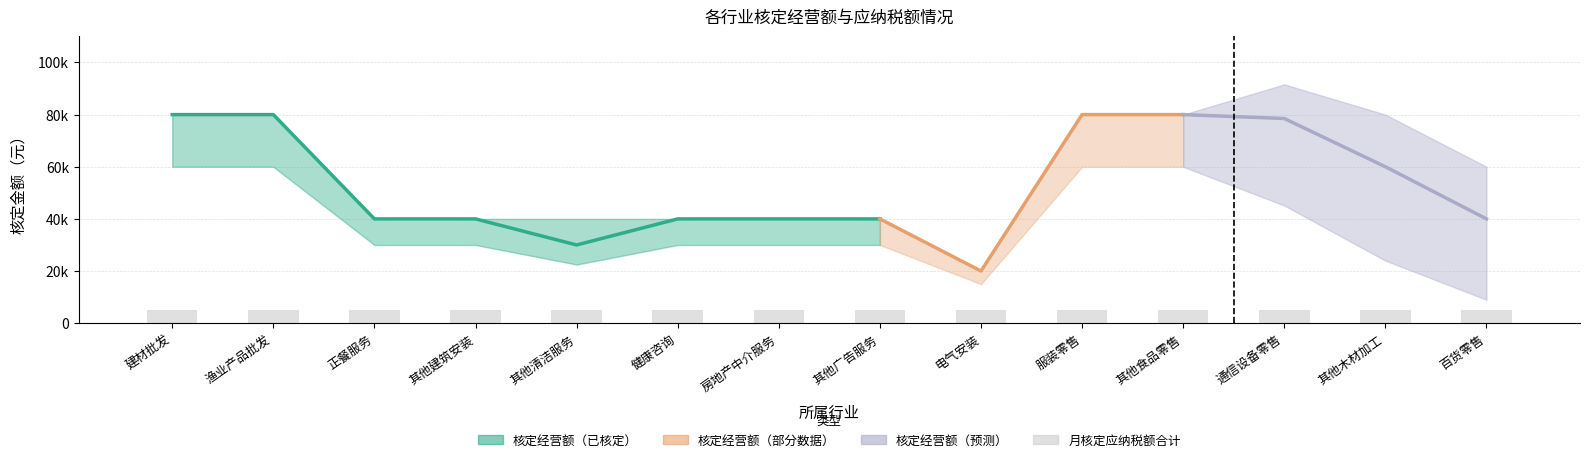

What position from the right is 其他广告服务?

7